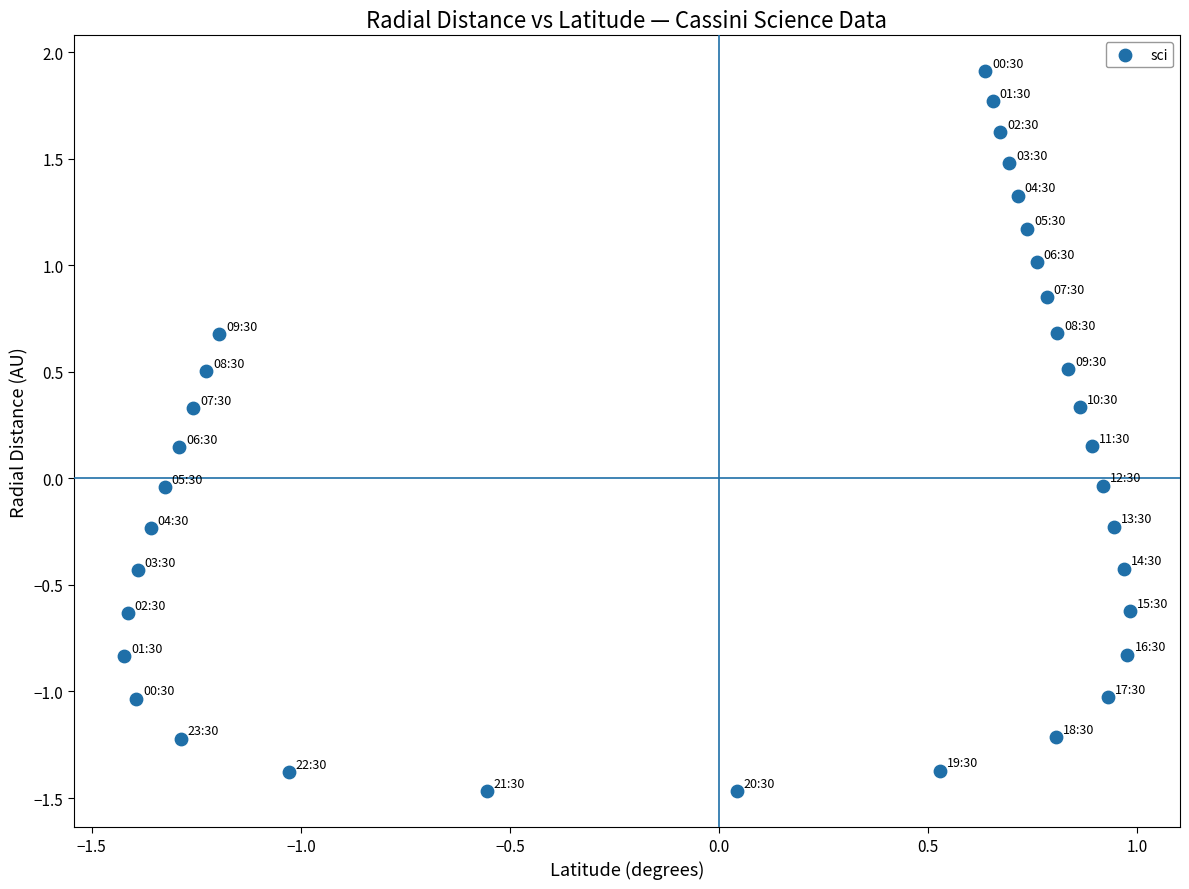

What is the range of Y values (max minus min)?

3.4